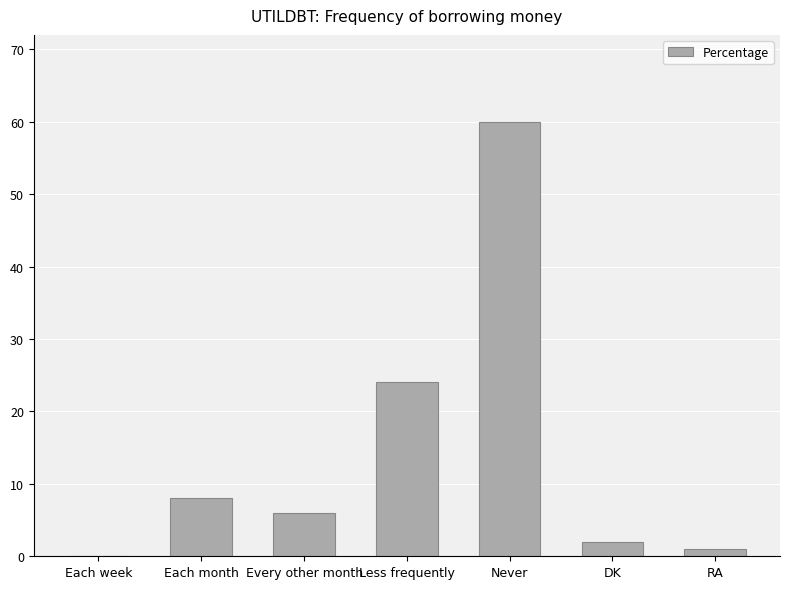

Reading left to right, list all the values displayed in this chart.

Each week=0	Each month=8	Every other month=6	Less frequently=24	Never=60	DK=2	RA=1